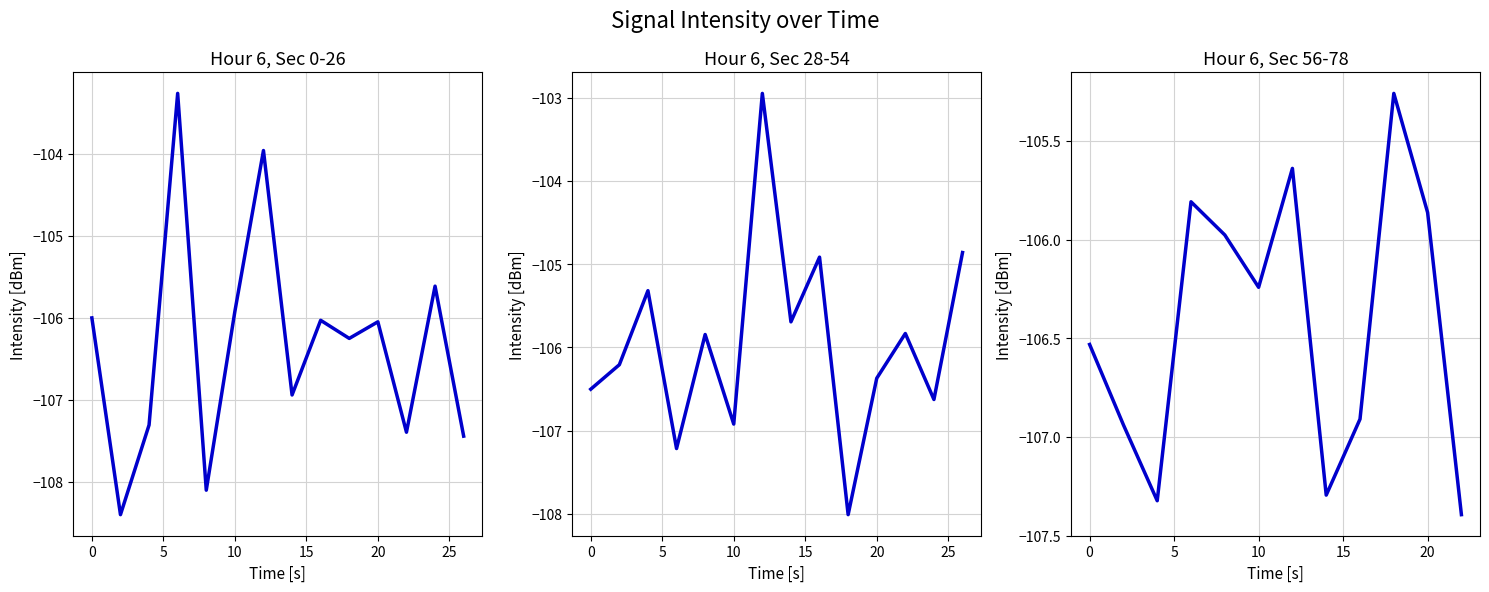

How many data points does each series have?

12